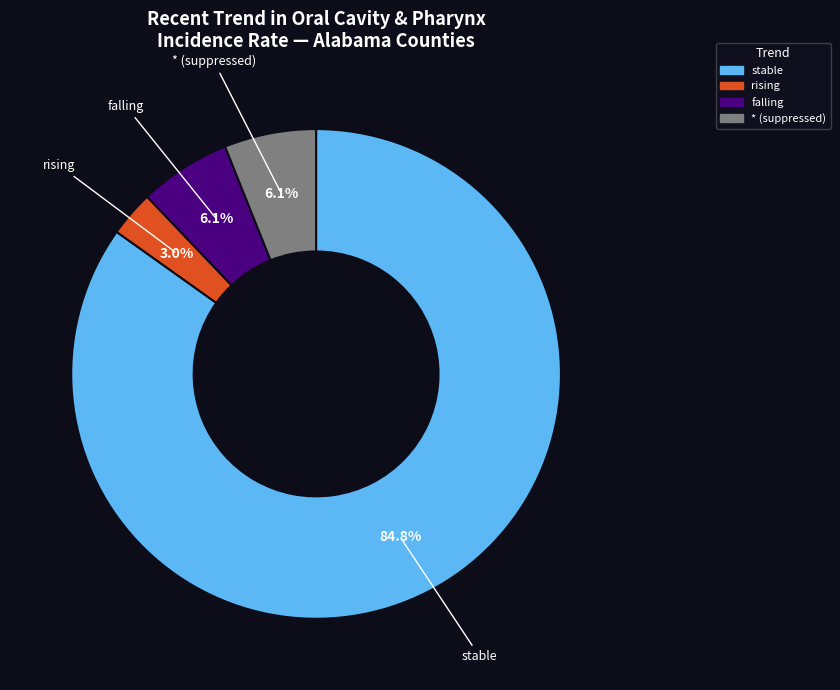

Is there any slice that represents more than half of the pie?

Yes